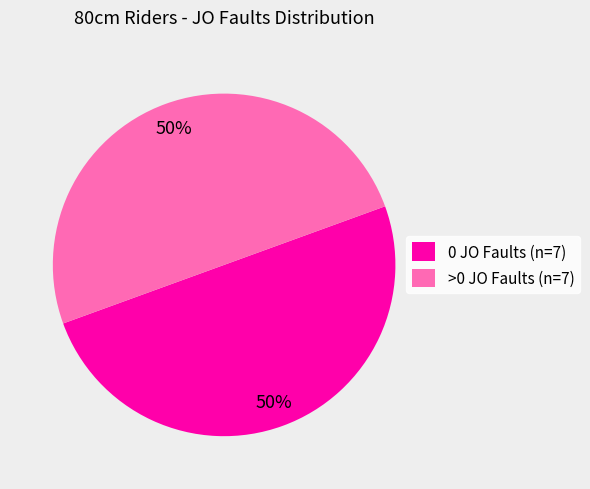

What is the ratio of the value at 0 JO Faults (n=7) to the value at >0 JO Faults (n=7)?

1.0